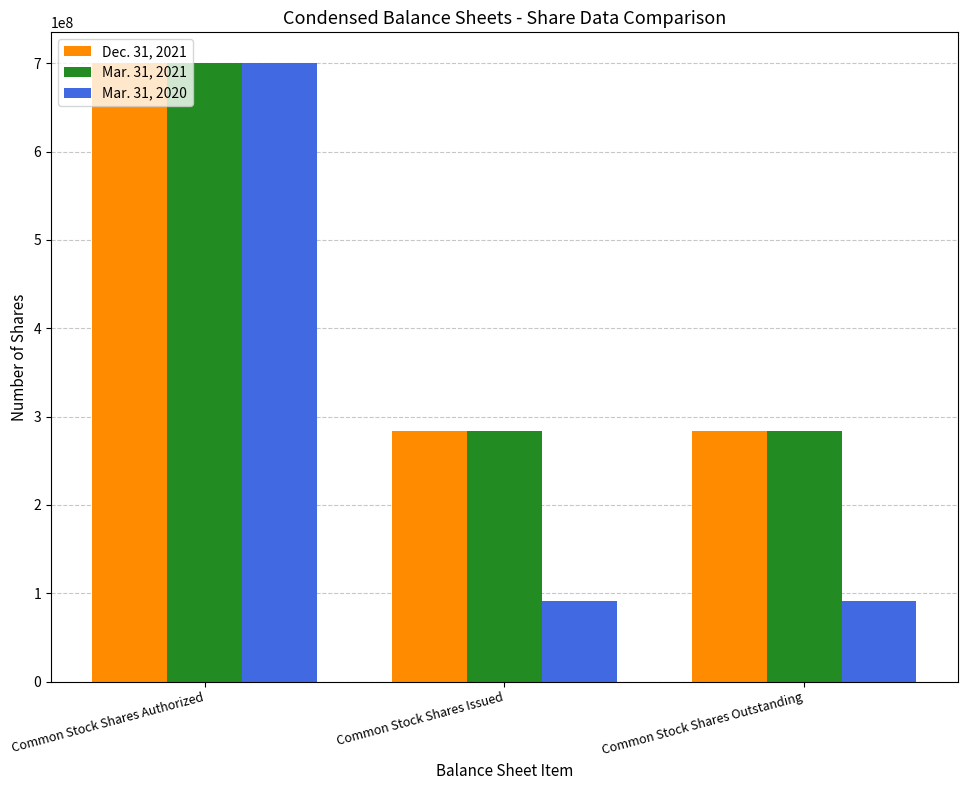

What is the label of the 2nd bar from the right?

Common Stock Shares Issued